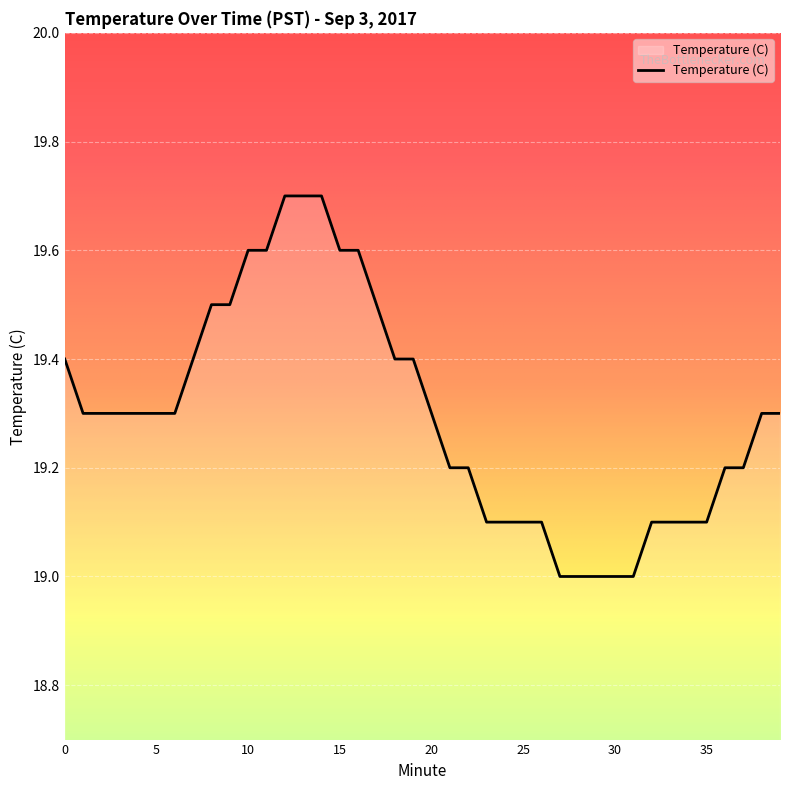

Reading left to right, extract all data points from this chart.

19.4	19.3	19.3	19.3	19.3	19.3	19.3	19.4	19.5	19.5	19.6	19.6	19.7	19.7	19.7	19.6	19.6	19.5	19.4	19.4	19.3	19.2	19.2	19.1	19.1	19.1	19.1	19.0	19.0	19.0	19.0	19.0	19.1	19.1	19.1	19.1	19.2	19.2	19.3	19.3